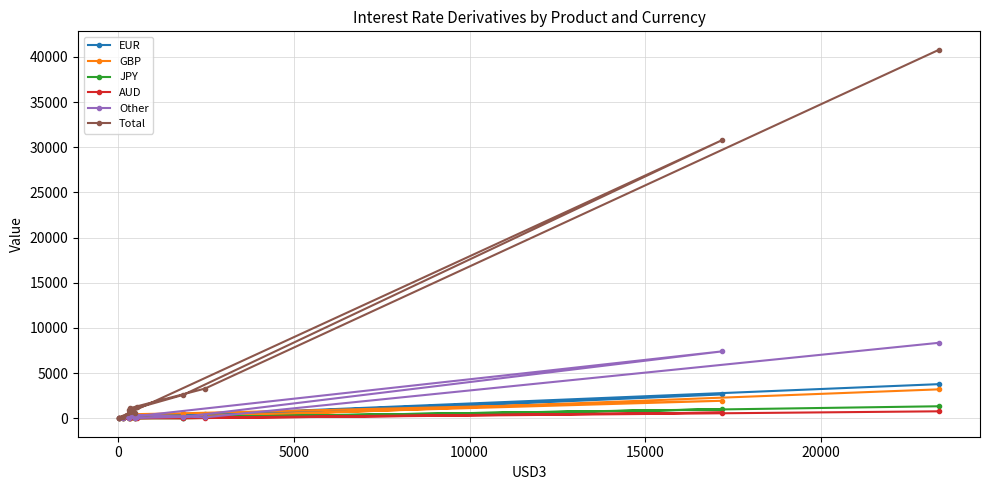

What are all the series names shown in the legend?

EUR, GBP, JPY, AUD, Other, Total